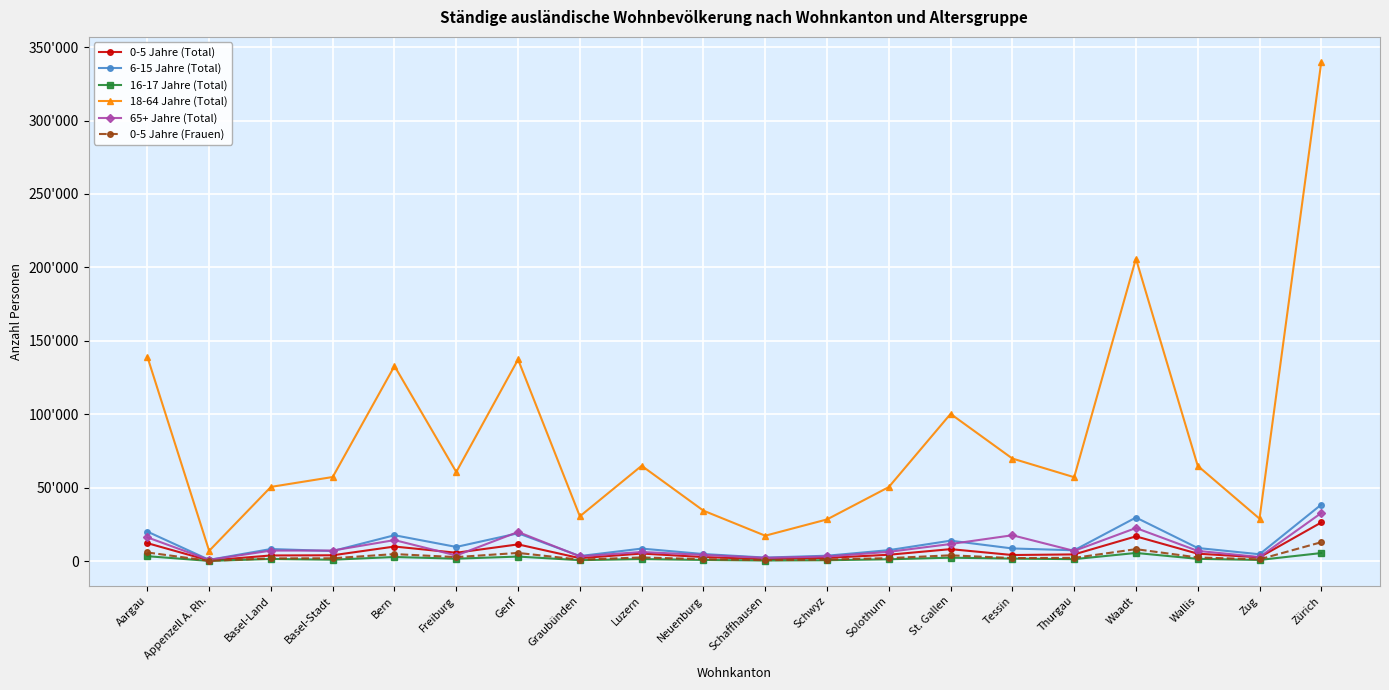

What is the label of the 13th point from the left?

Solothurn